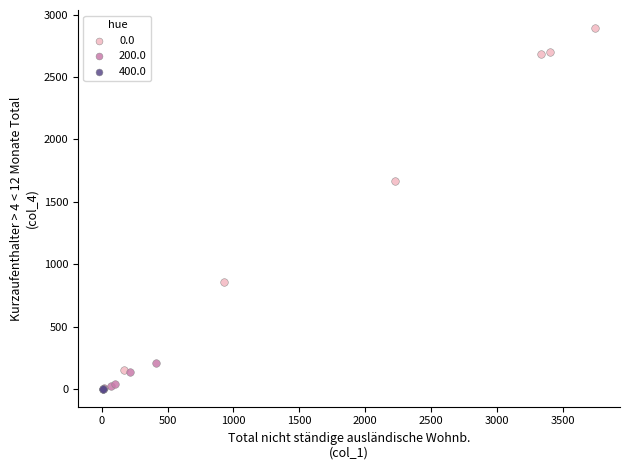

What are all the series names shown in the legend?

0.0, 200.0, 400.0